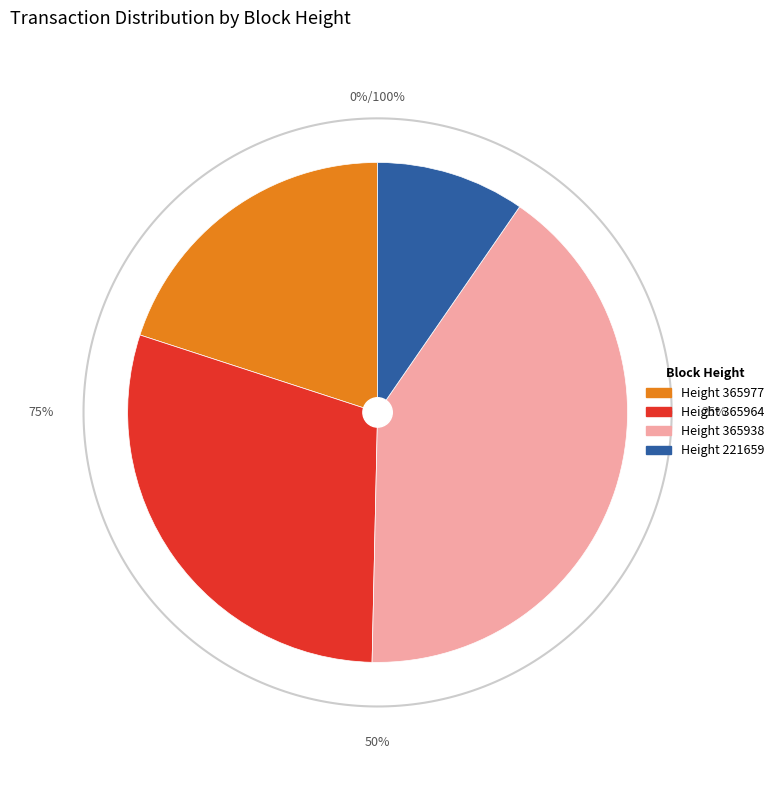

How many segments does this pie chart have?

4